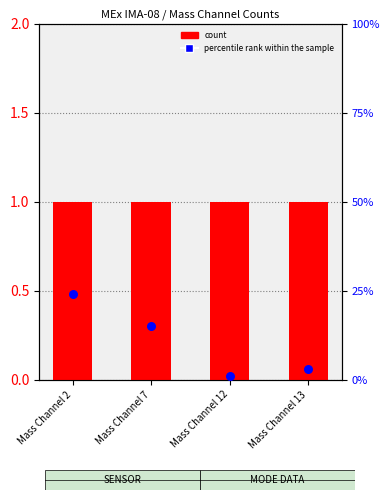

Which series reaches the maximum Y coordinate?

percentile rank within the sample